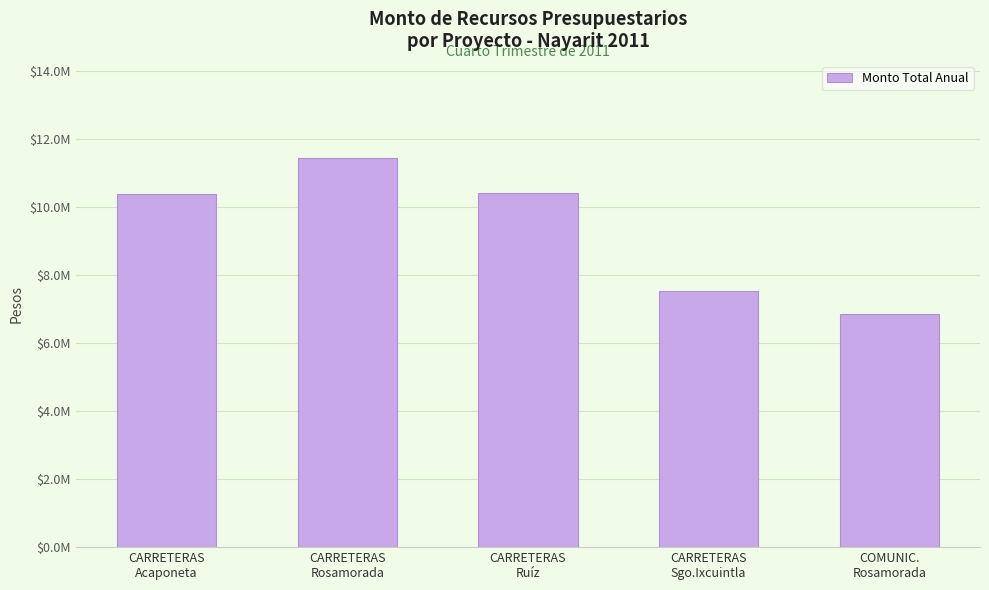

Does the chart contain any negative values?

No